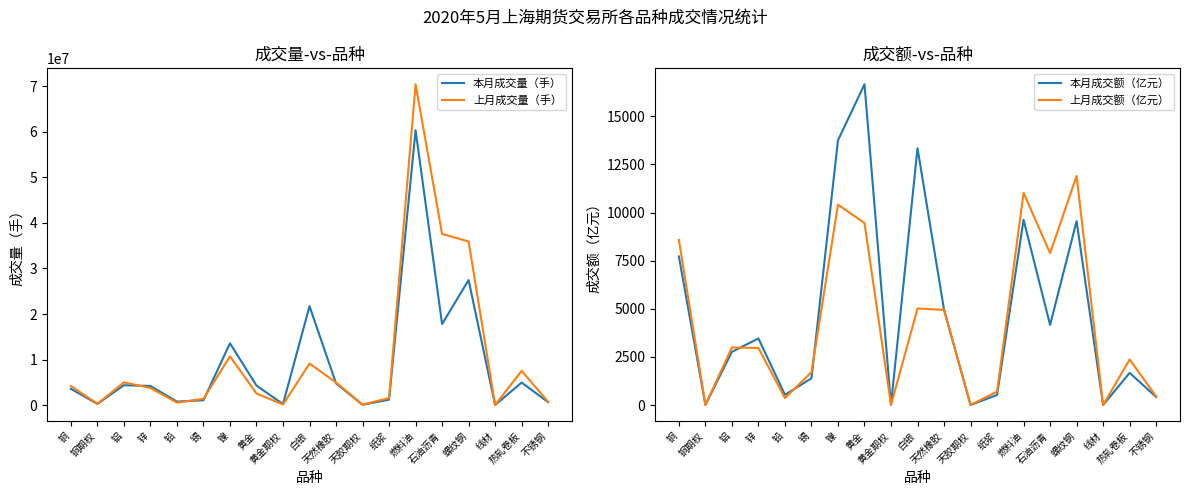

Where is the first local minimum for 上月成交量（手）?

铜期权